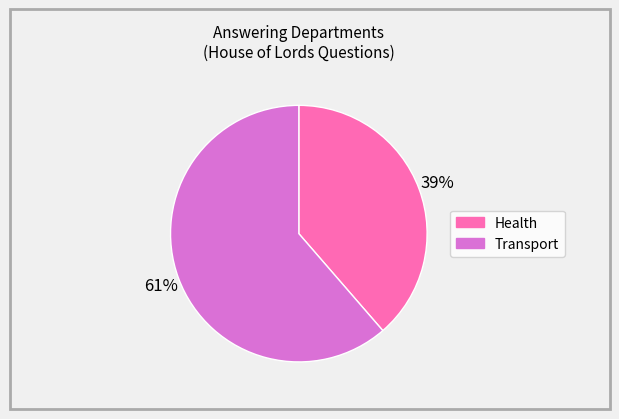

Is the sum of Health and Transport greater than half?

Yes